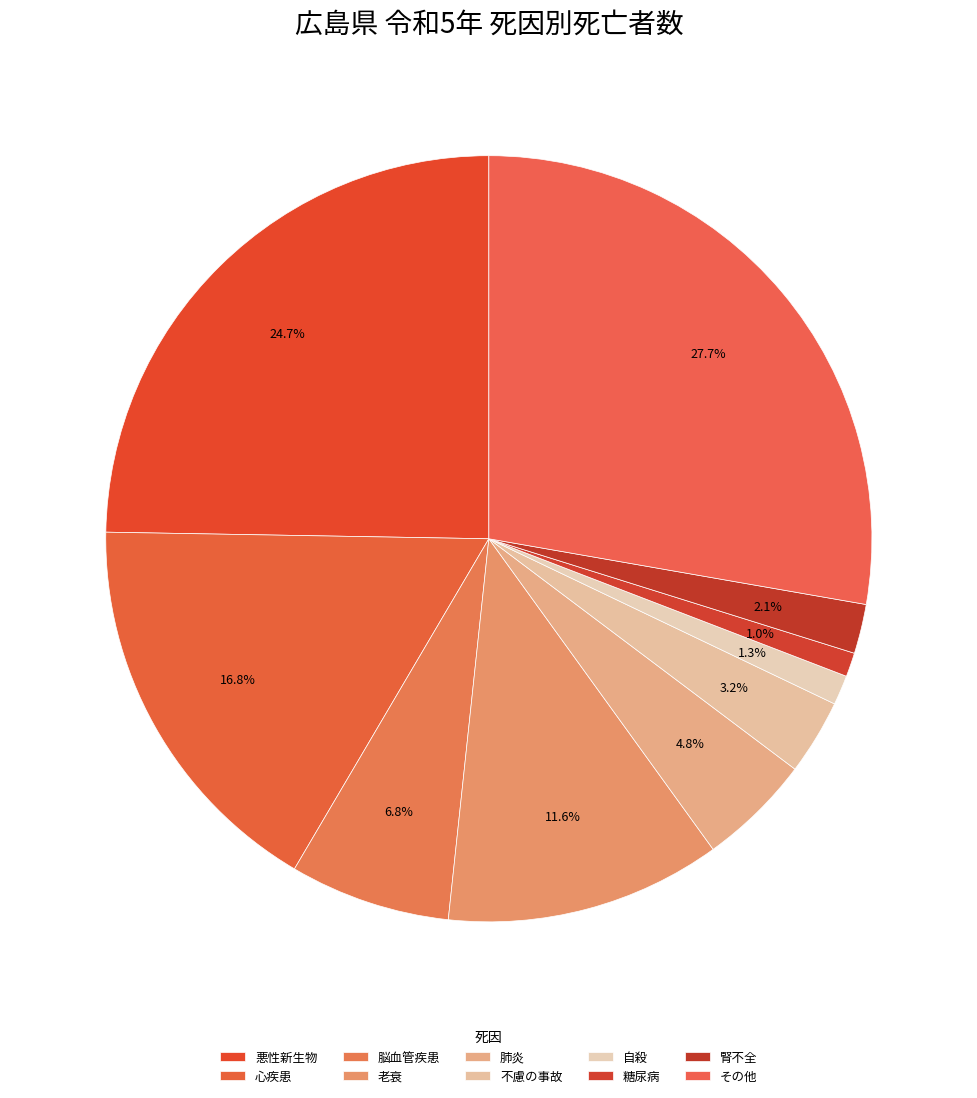

To the nearest percent, what portion does 糖尿病 represent?

1%